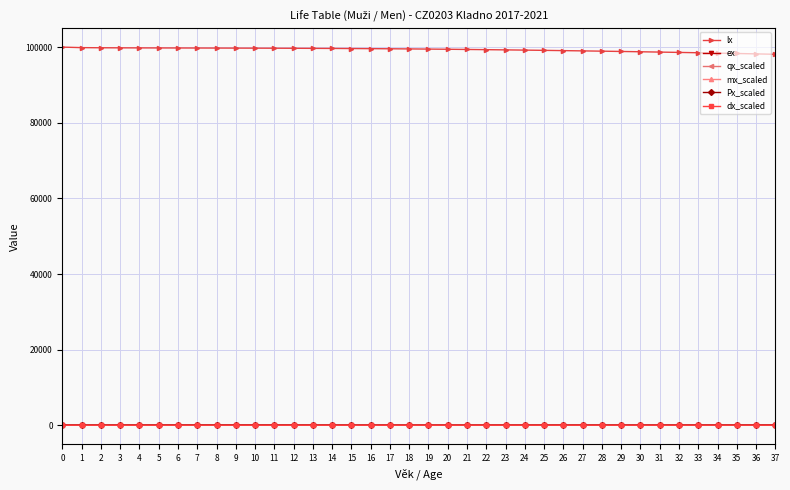

True or false: lx and dx_scaled intersect in this chart.

False